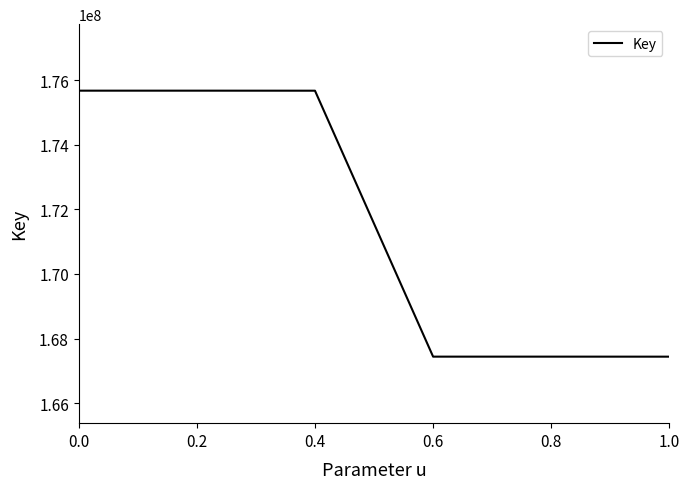

How many lines are shown in the chart?

1